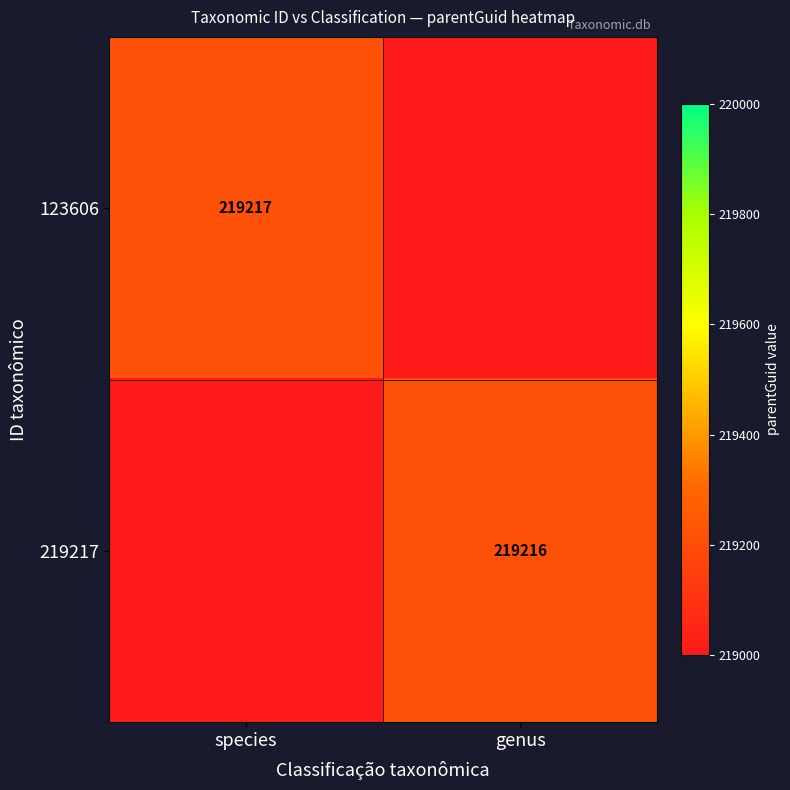

The 219217 series shows 327060 at genus. True or false?

False